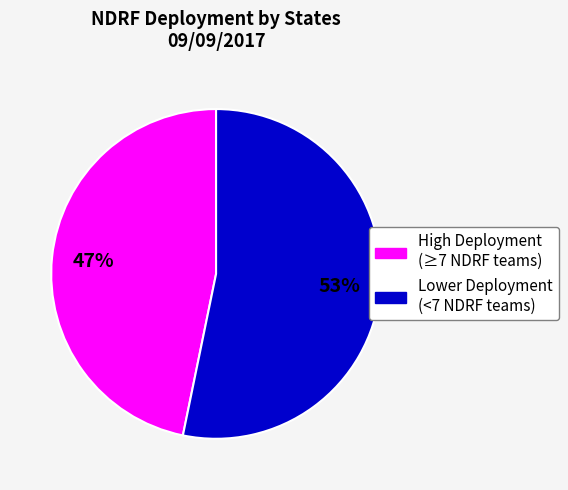

Is there any slice that represents more than half of the pie?

Yes